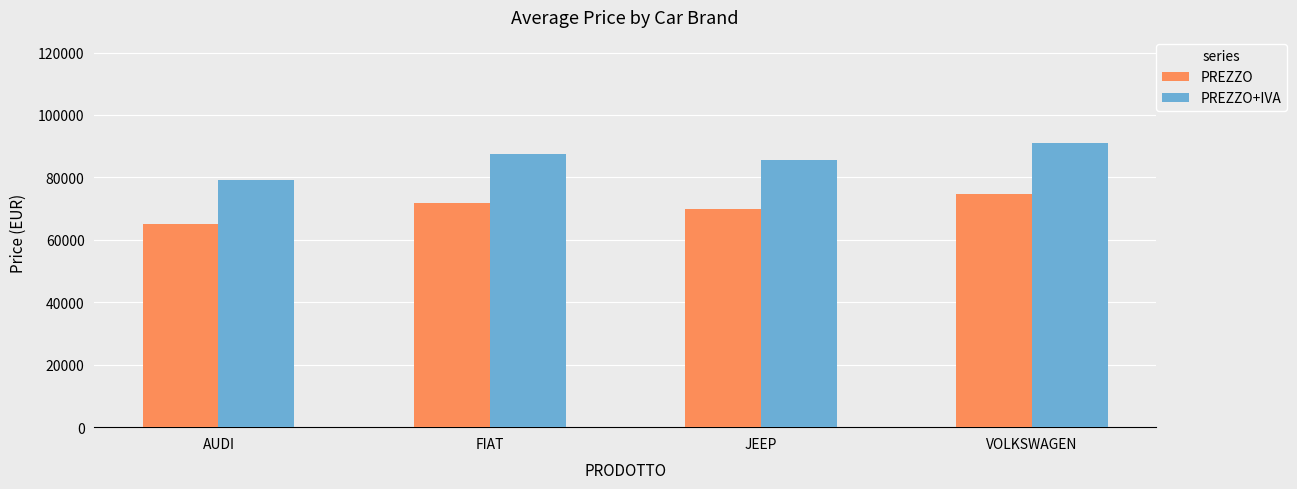

What is the difference between the second highest and minimum values in the PREZZO series?

6683.1